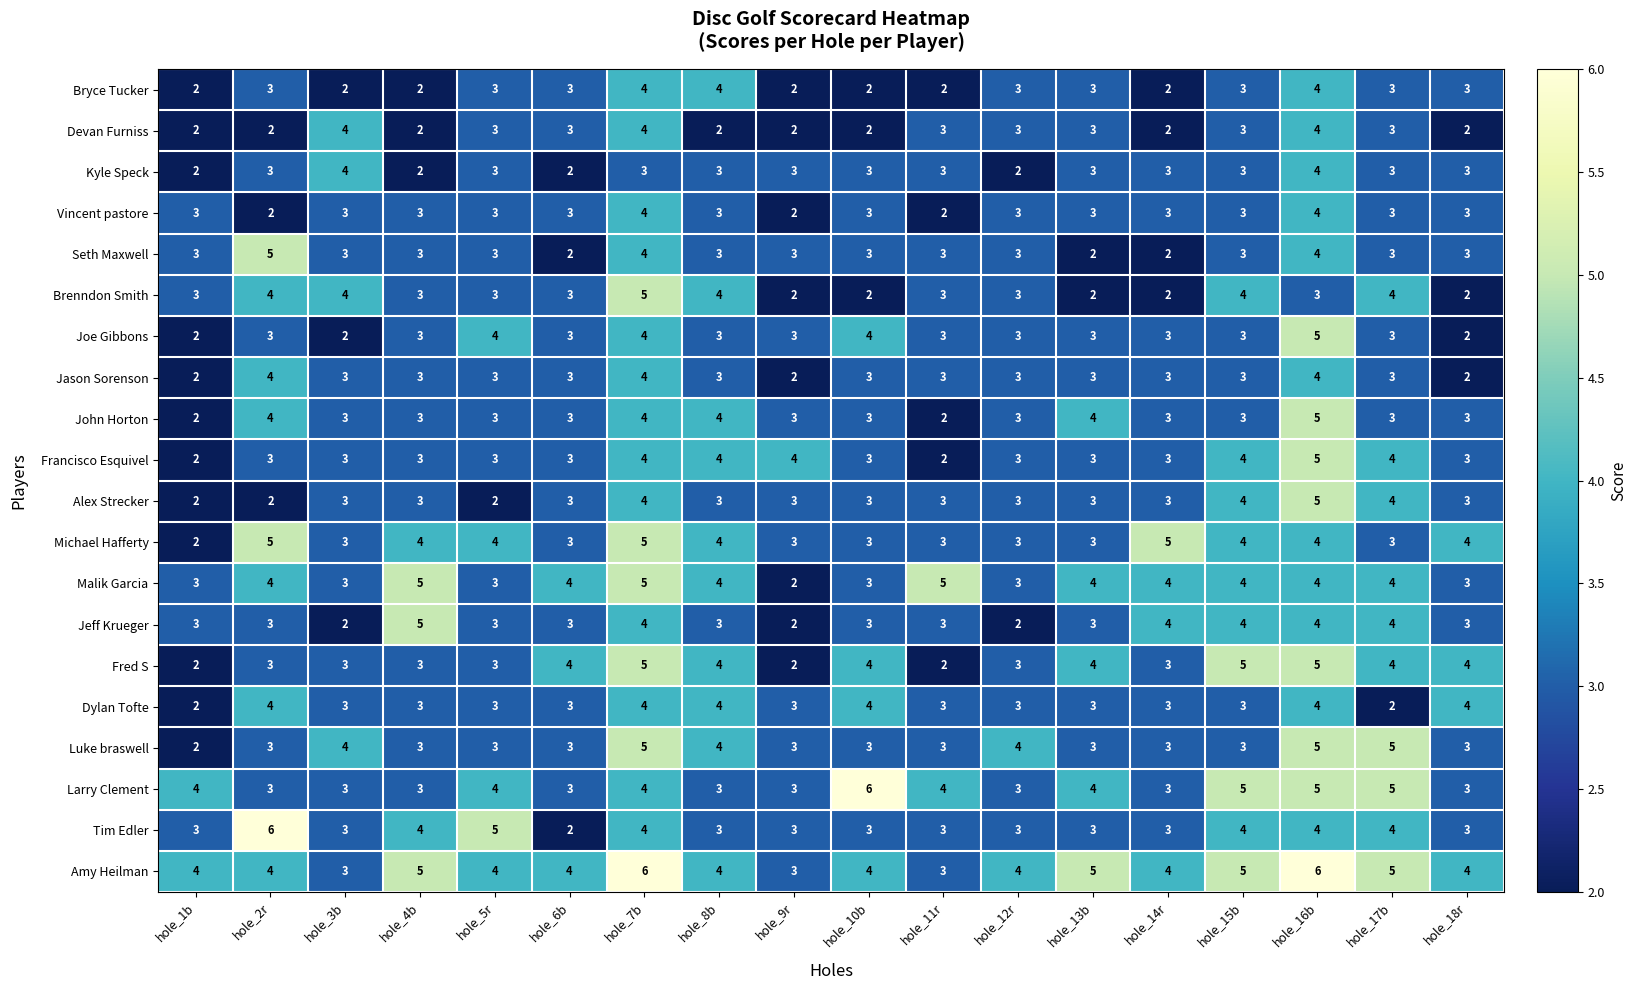

What is the spread (max minus min) of values at hole_7b?

3